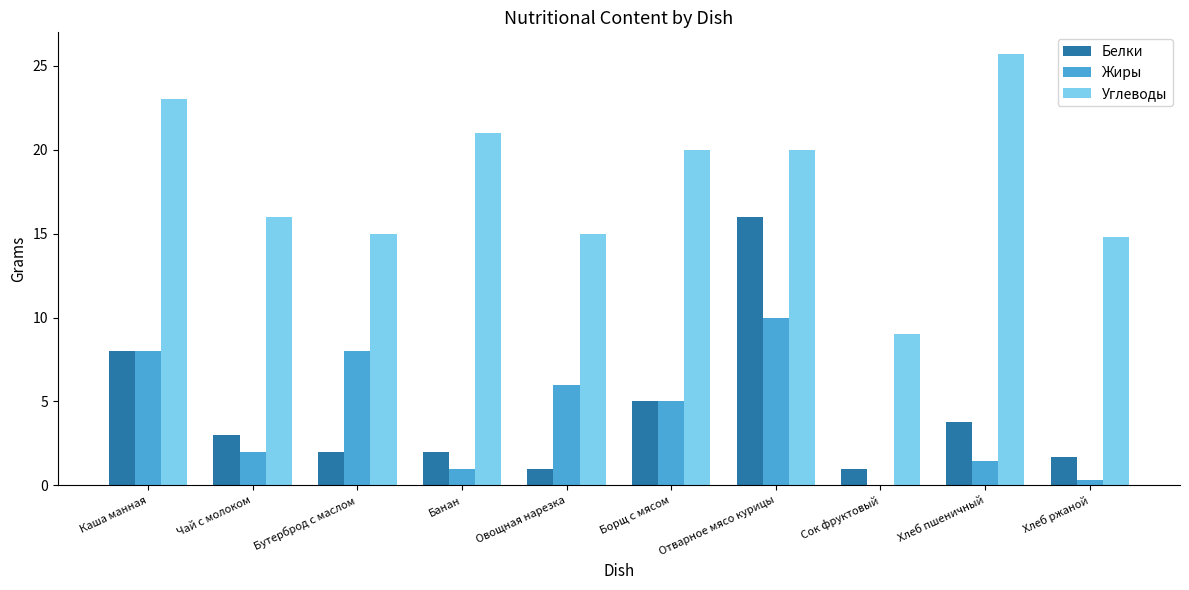

The Углеводы series shows 15.0 at Бутерброд с маслом. True or false?

True